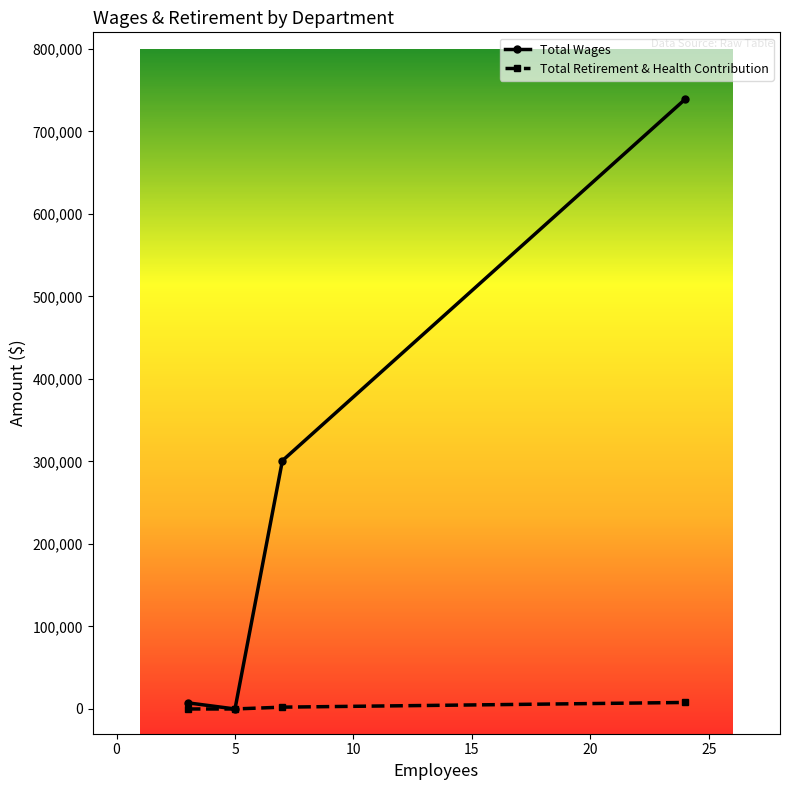

Which series has the widest spread of values?

Total Wages